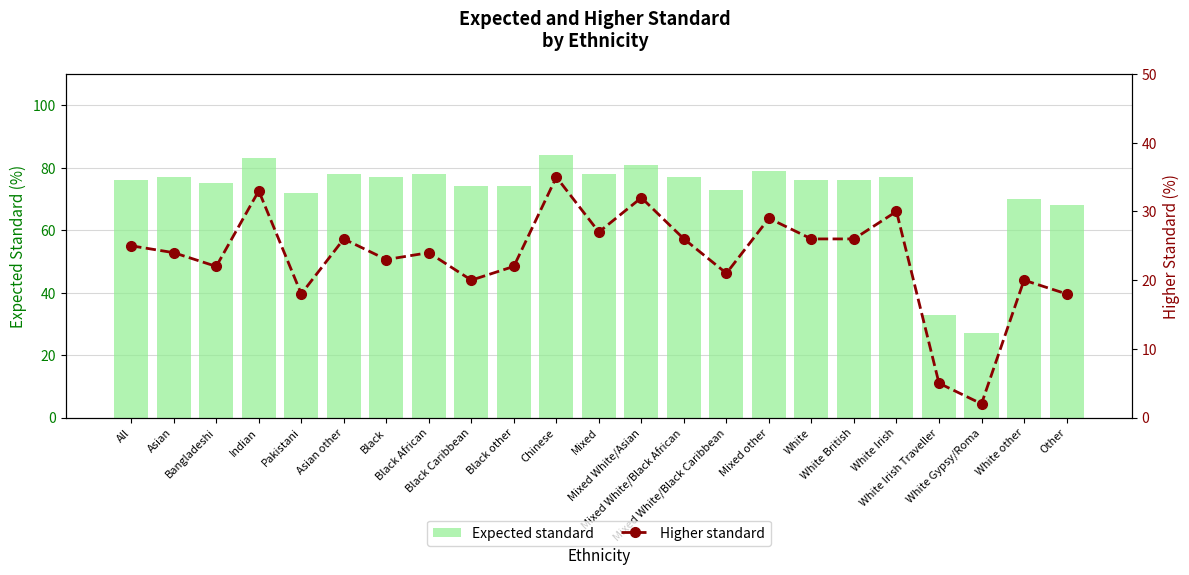

True or false: Higher standard has a value of 24 at Asian.

True